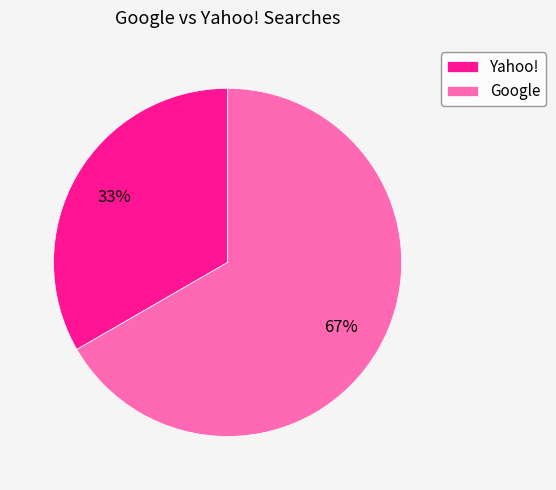

To the nearest percent, what is the average slice percentage?

50%